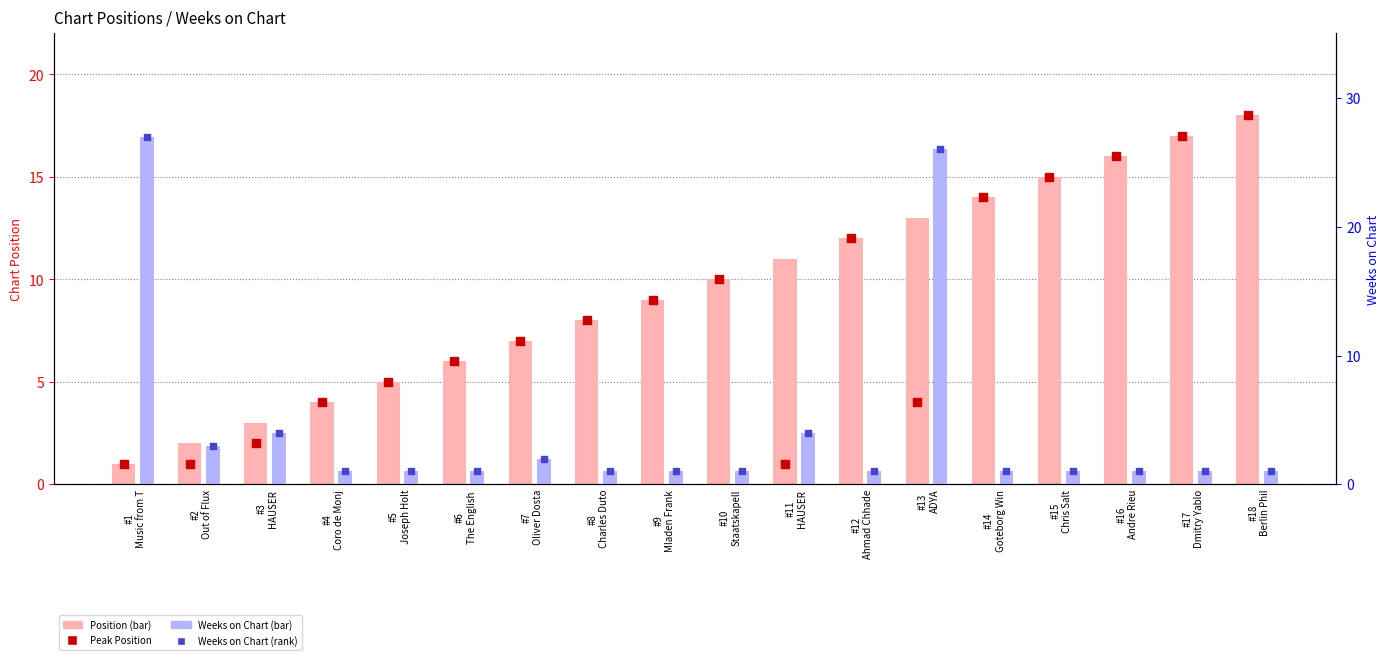

Which series contains the highest Y value?

Weeks on Chart